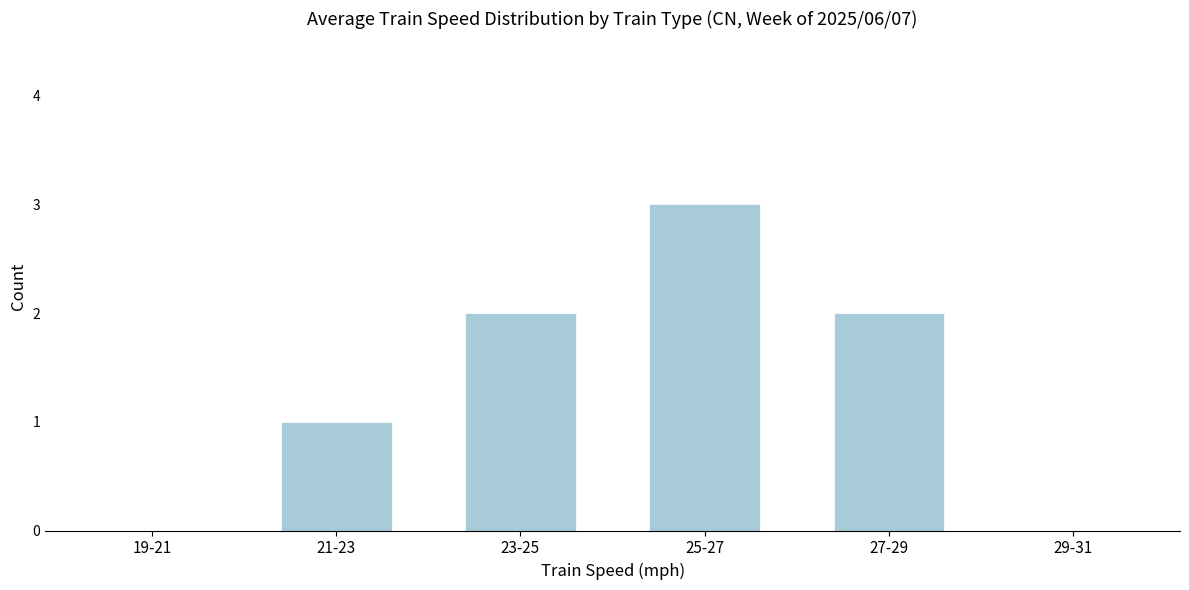

Reading left to right, what are all the values shown in this chart?

19-21=0	21-23=1	23-25=2	25-27=3	27-29=2	29-31=0